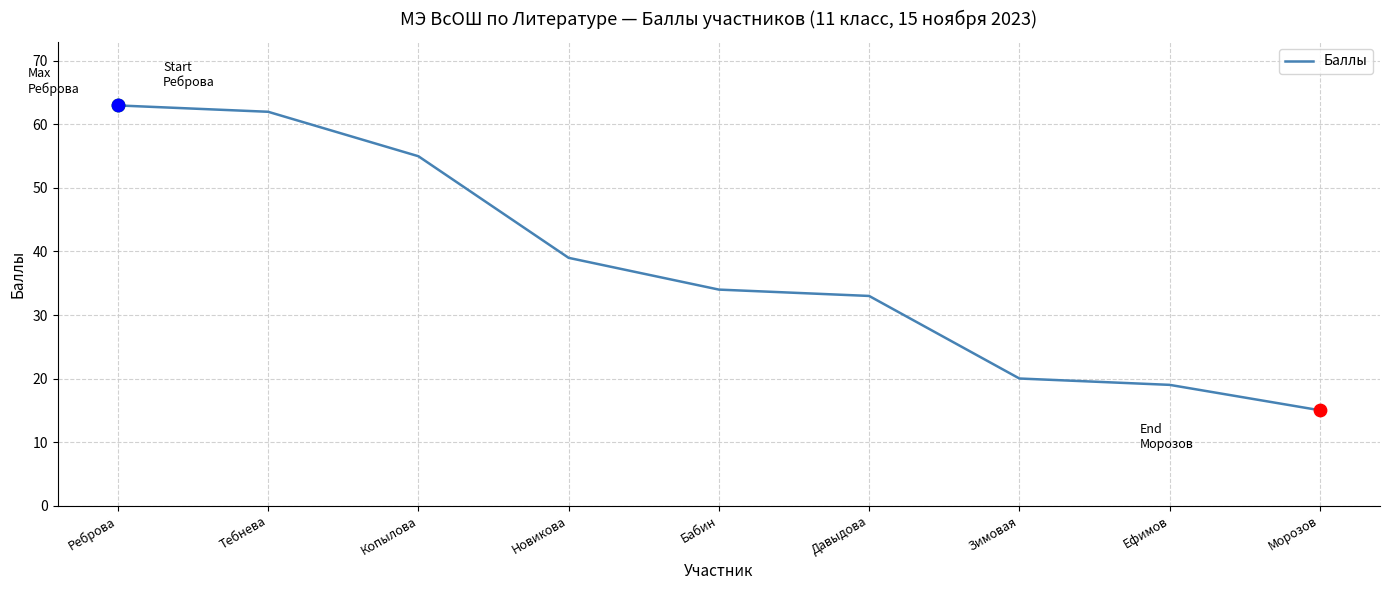

What is the ratio of the value at Морозов to the value at Копылова?

0.3